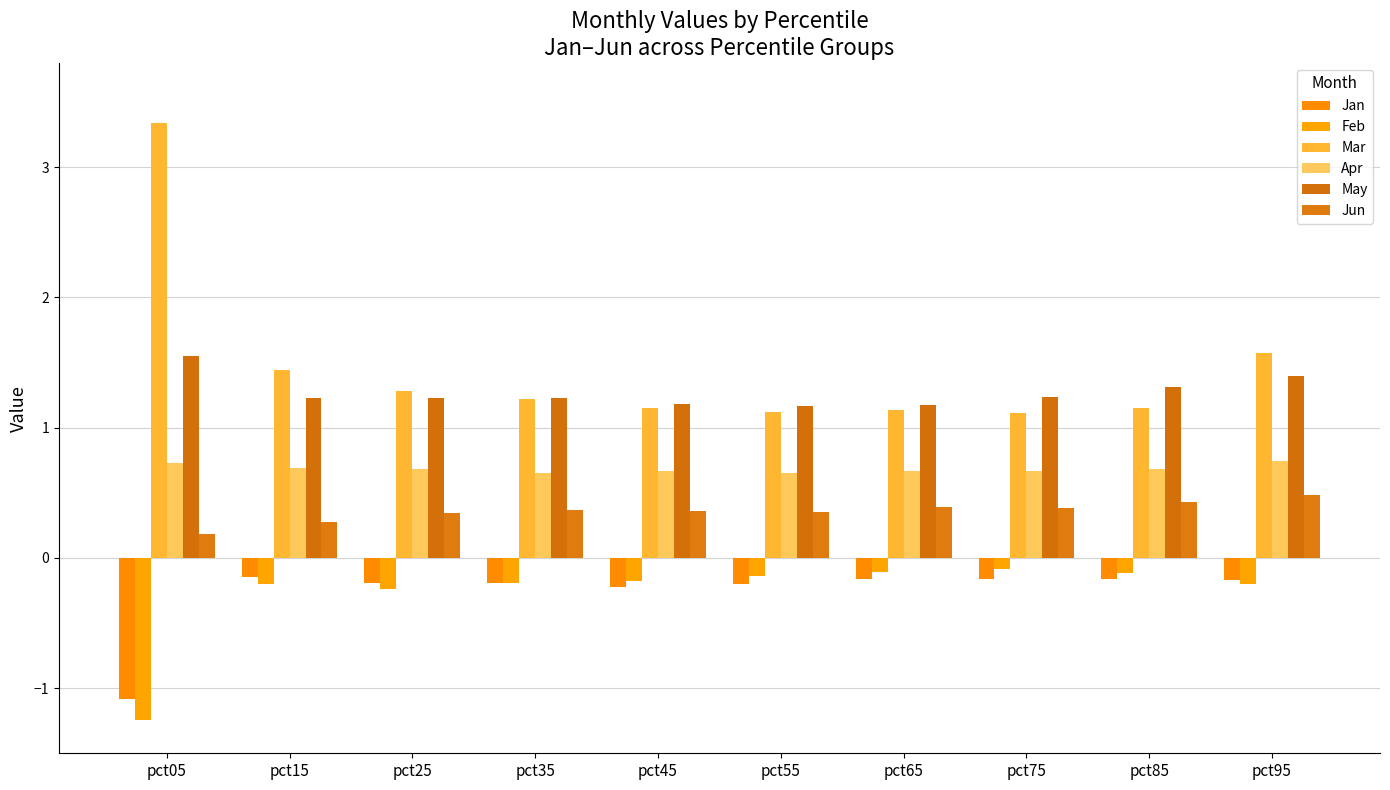

List the labels in order of Jan value, smallest first.

pct05, pct45, pct55, pct35, pct25, pct95, pct75, pct85, pct65, pct15